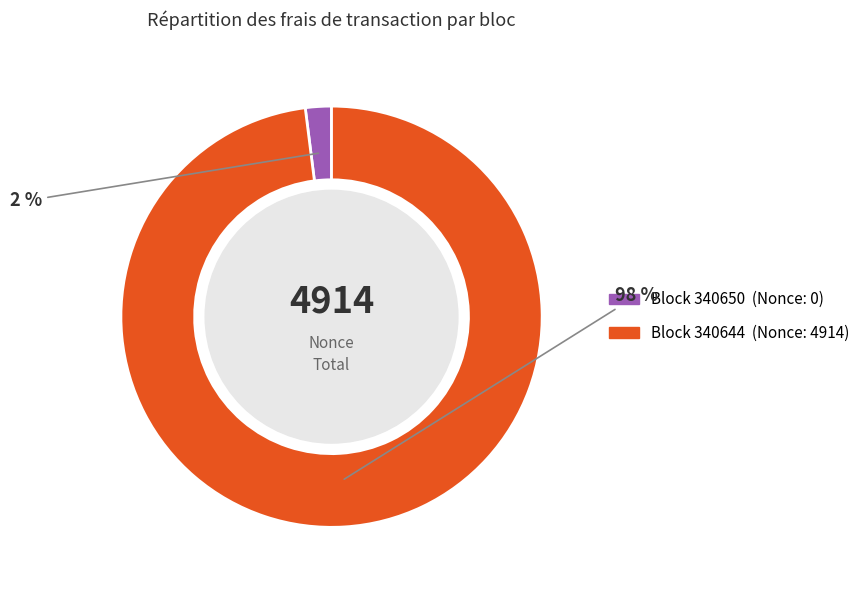

How many slices are in this pie chart?

2